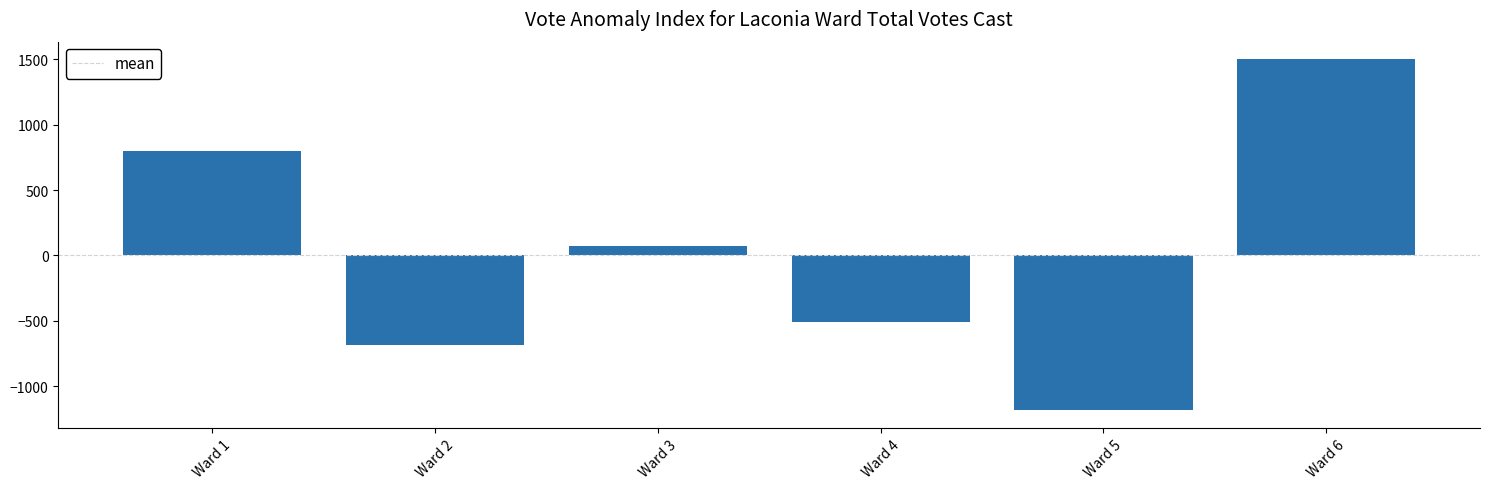

At which category does the chart reach its minimum across all series?

Ward 5